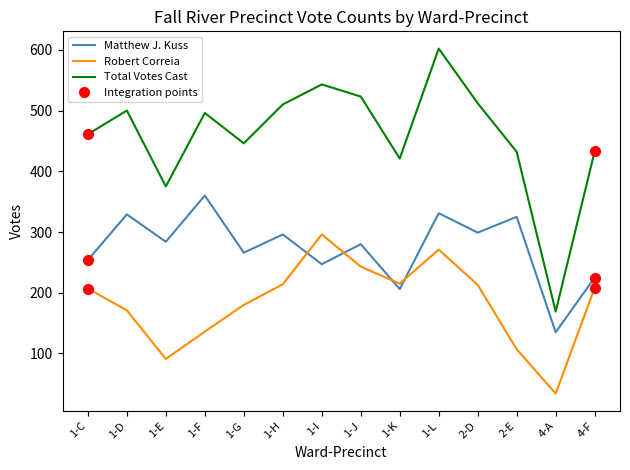

What is the value of the Robert Correia point at the 10th from the left?

271